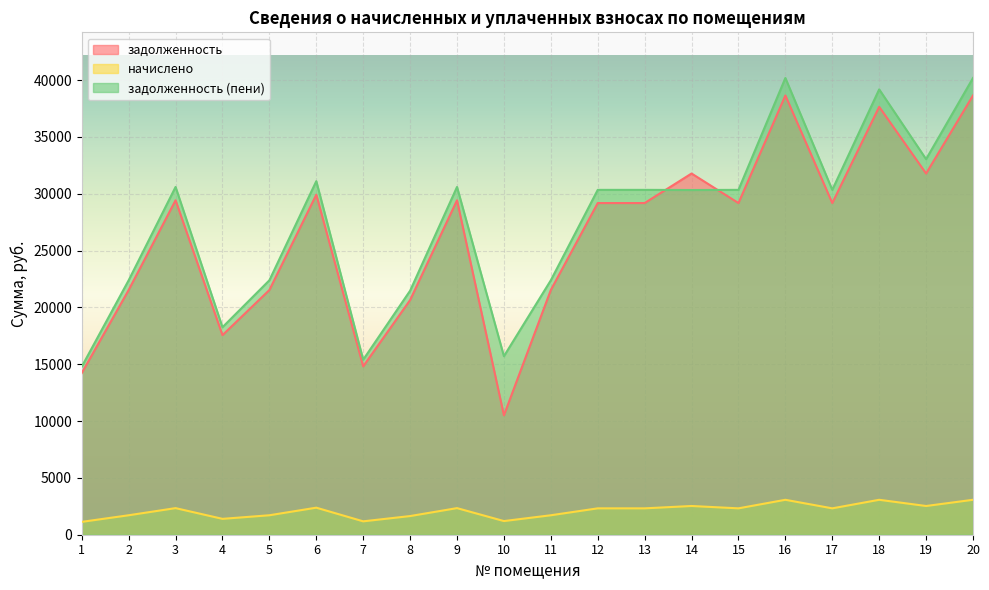

Where is the first local maximum for задолженность (пени)?

3